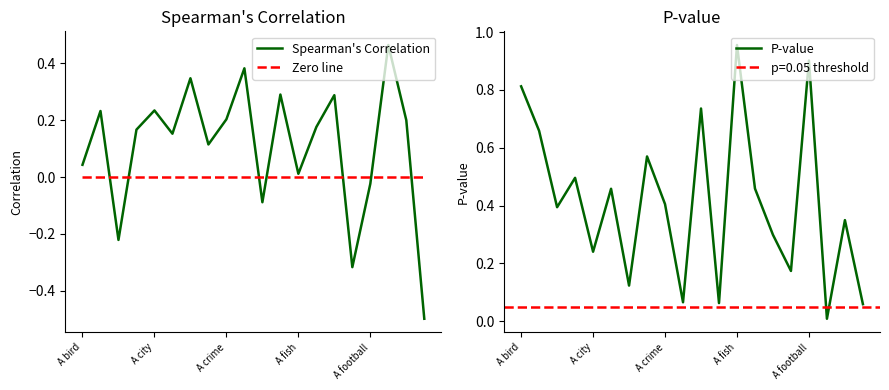

The value of P-value at A football is 1.5. True or false?

False